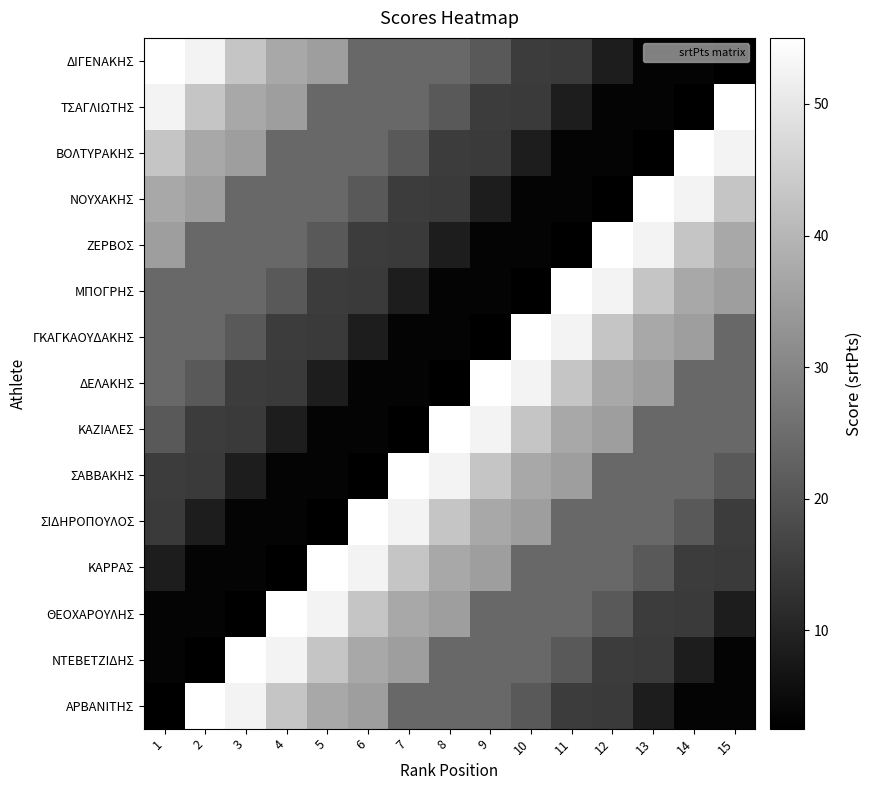

Reading right to left, extract all data points from this chart.

ΔΙΓΕΝΑΚΗΣ: 15=2.5	14=3.5	13=3.5	12=8.5	11=14.5	10=15.0	9=21.0	8=24.0	7=24.0	6=24.0	5=35.0	4=37.0	3=43.0	2=52.5	1=55.0
ΤΣΑΓΛΙΩΤΗΣ: 15=55.0	14=2.5	13=3.5	12=3.5	11=8.5	10=14.5	9=15.0	8=21.0	7=24.0	6=24.0	5=24.0	4=35.0	3=37.0	2=43.0	1=52.5
ΒΟΛΤΥΡΑΚΗΣ: 15=52.5	14=55.0	13=2.5	12=3.5	11=3.5	10=8.5	9=14.5	8=15.0	7=21.0	6=24.0	5=24.0	4=24.0	3=35.0	2=37.0	1=43.0
ΝΟΥΧΑΚΗΣ: 15=43.0	14=52.5	13=55.0	12=2.5	11=3.5	10=3.5	9=8.5	8=14.5	7=15.0	6=21.0	5=24.0	4=24.0	3=24.0	2=35.0	1=37.0
ΖΕΡΒΟΣ: 15=37.0	14=43.0	13=52.5	12=55.0	11=2.5	10=3.5	9=3.5	8=8.5	7=14.5	6=15.0	5=21.0	4=24.0	3=24.0	2=24.0	1=35.0
ΜΠΟΓΡΗΣ: 15=35.0	14=37.0	13=43.0	12=52.5	11=55.0	10=2.5	9=3.5	8=3.5	7=8.5	6=14.5	5=15.0	4=21.0	3=24.0	2=24.0	1=24.0
ΓΚΑΓΚΑΟΥΔΑΚΗΣ: 15=24.0	14=35.0	13=37.0	12=43.0	11=52.5	10=55.0	9=2.5	8=3.5	7=3.5	6=8.5	5=14.5	4=15.0	3=21.0	2=24.0	1=24.0
ΔΕΛΑΚΗΣ: 15=24.0	14=24.0	13=35.0	12=37.0	11=43.0	10=52.5	9=55.0	8=2.5	7=3.5	6=3.5	5=8.5	4=14.5	3=15.0	2=21.0	1=24.0
ΚΑΖΙΑΛΕΣ: 15=24.0	14=24.0	13=24.0	12=35.0	11=37.0	10=43.0	9=52.5	8=55.0	7=2.5	6=3.5	5=3.5	4=8.5	3=14.5	2=15.0	1=21.0
ΣΑΒΒΑΚΗΣ: 15=21.0	14=24.0	13=24.0	12=24.0	11=35.0	10=37.0	9=43.0	8=52.5	7=55.0	6=2.5	5=3.5	4=3.5	3=8.5	2=14.5	1=15.0
ΣΙΔΗΡΟΠΟΥΛΟΣ: 15=15.0	14=21.0	13=24.0	12=24.0	11=24.0	10=35.0	9=37.0	8=43.0	7=52.5	6=55.0	5=2.5	4=3.5	3=3.5	2=8.5	1=14.5
ΚΑΡΡΑΣ: 15=14.5	14=15.0	13=21.0	12=24.0	11=24.0	10=24.0	9=35.0	8=37.0	7=43.0	6=52.5	5=55.0	4=2.5	3=3.5	2=3.5	1=8.5
ΘΕΟΧΑΡΟΥΛΗΣ: 15=8.5	14=14.5	13=15.0	12=21.0	11=24.0	10=24.0	9=24.0	8=35.0	7=37.0	6=43.0	5=52.5	4=55.0	3=2.5	2=3.5	1=3.5
ΝΤΕΒΕΤΖΙΔΗΣ: 15=3.5	14=8.5	13=14.5	12=15.0	11=21.0	10=24.0	9=24.0	8=24.0	7=35.0	6=37.0	5=43.0	4=52.5	3=55.0	2=2.5	1=3.5
ΑΡΒΑΝΙΤΗΣ: 15=3.5	14=3.5	13=8.5	12=14.5	11=15.0	10=21.0	9=24.0	8=24.0	7=24.0	6=35.0	5=37.0	4=43.0	3=52.5	2=55.0	1=2.5